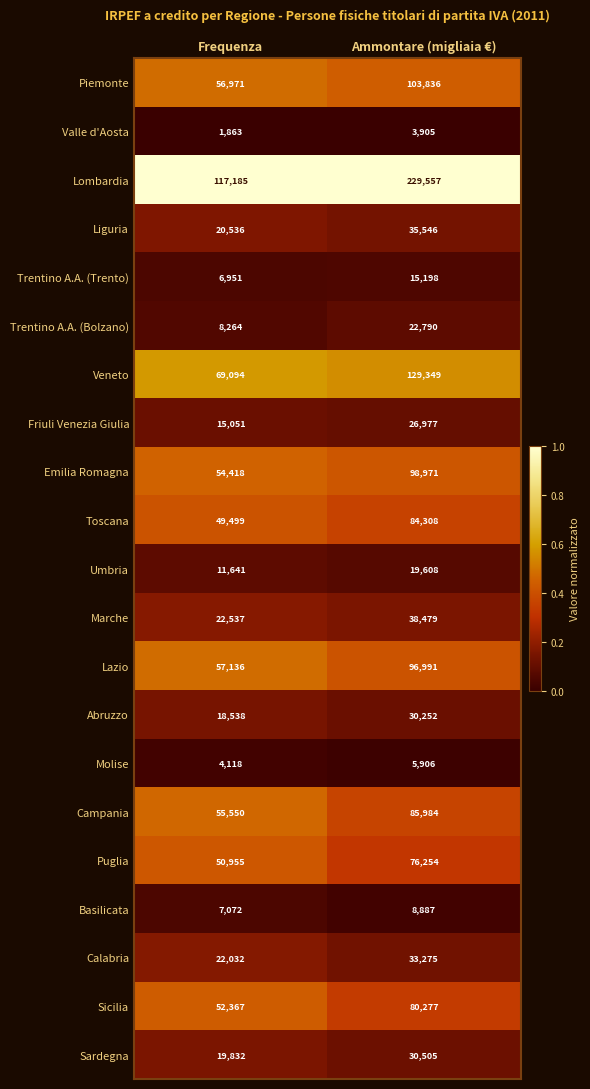

Rank the series at Ammontare (migliaia €) from lowest to highest value.

Valle d'Aosta, Molise, Basilicata, Trentino A.A. (Trento), Umbria, Trentino A.A. (Bolzano), Friuli Venezia Giulia, Abruzzo, Sardegna, Calabria, Liguria, Marche, Puglia, Sicilia, Toscana, Campania, Lazio, Emilia Romagna, Piemonte, Veneto, Lombardia